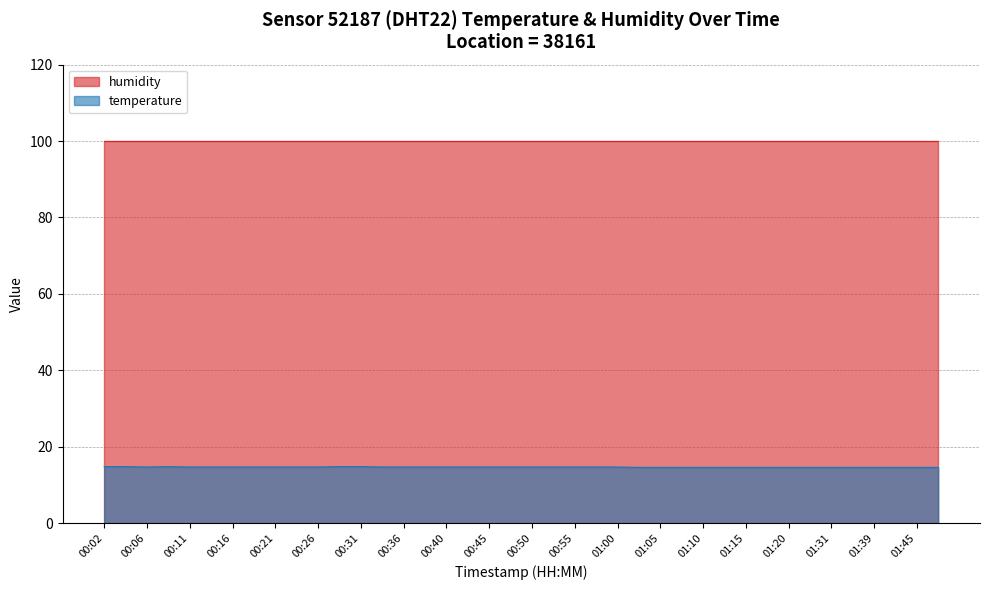

The chart shows a value of 22.4 at 00:57. True or false?

False